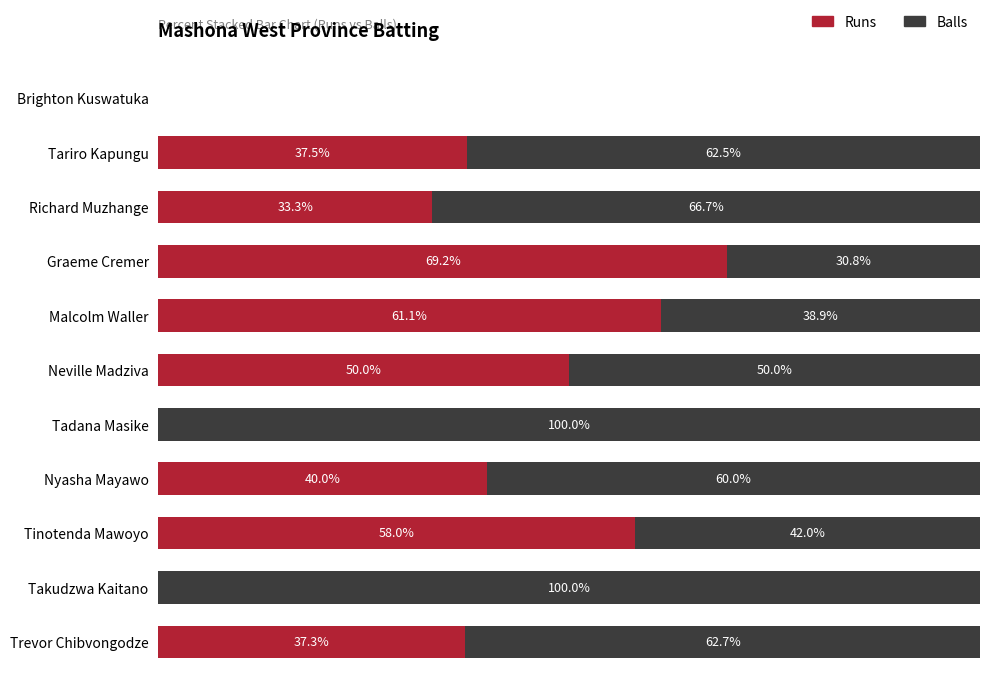

At which label does Runs reach its peak?

Graeme Cremer